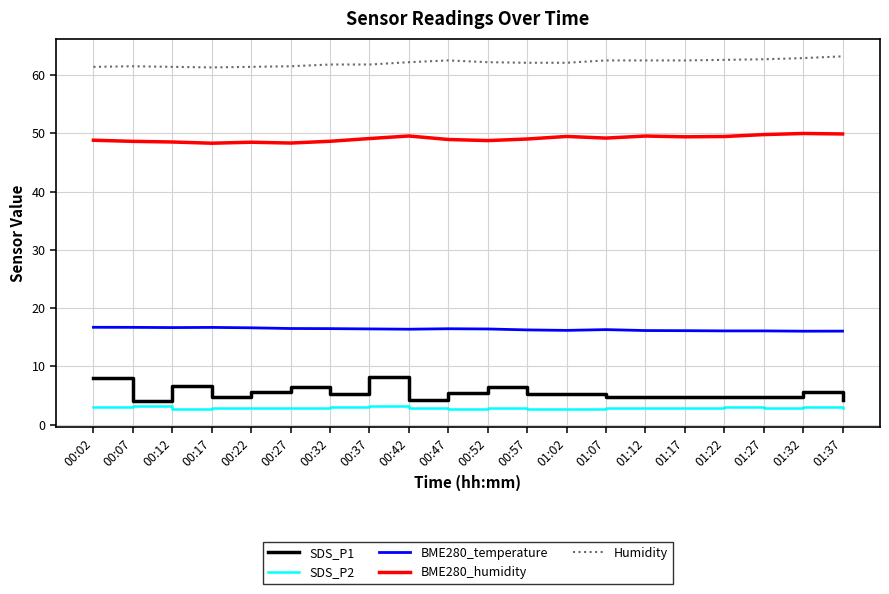

What is the difference between the maximum and minimum values in the Humidity series?

1.9